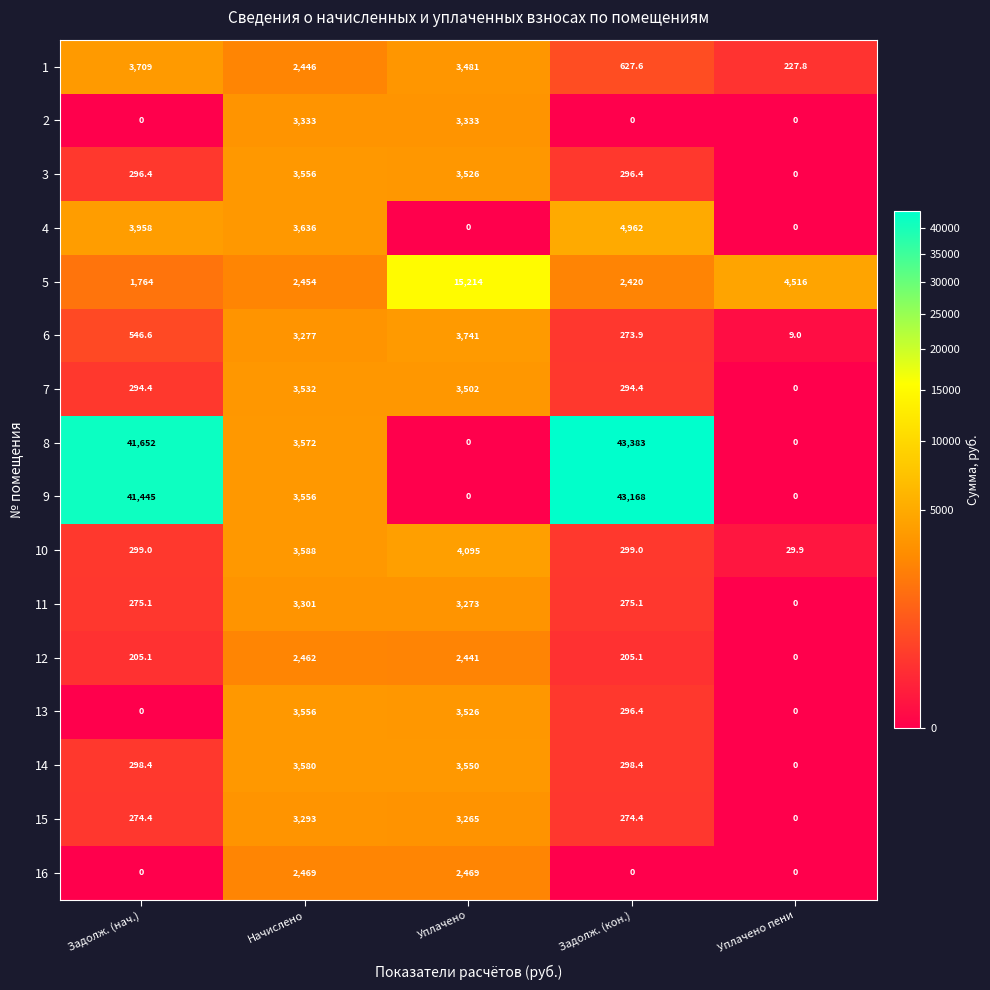

How many distinct data groups are displayed?

16